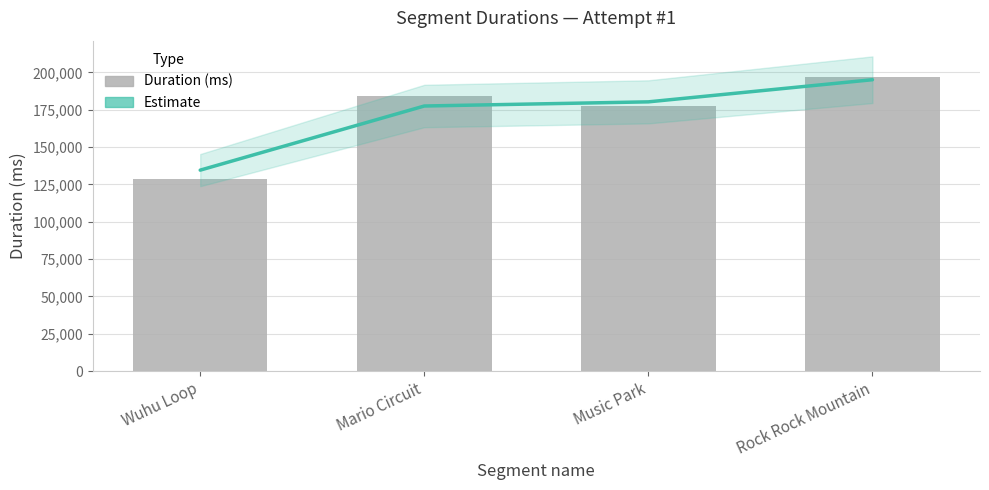

What is the minimum value shown in the chart?

128627